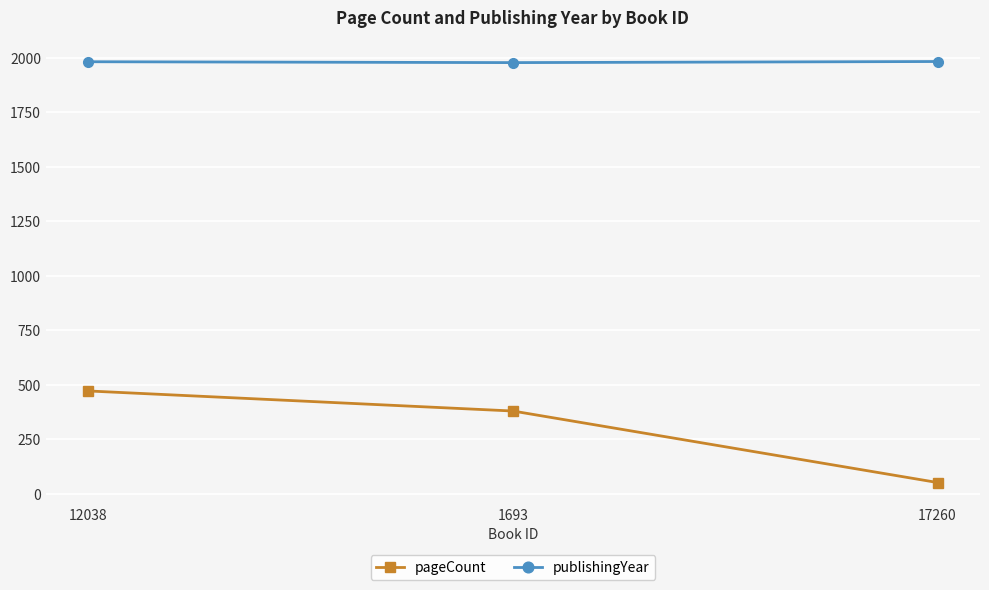

Between 1693 and 17260, which series saw the biggest shift?

pageCount